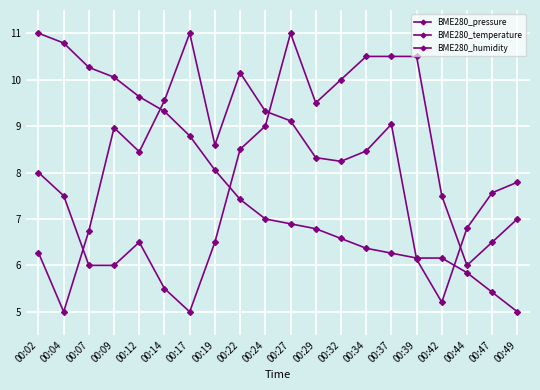

Between which two adjacent categories do BME280_humidity and BME280_pressure first intersect?

00:04 and 00:07